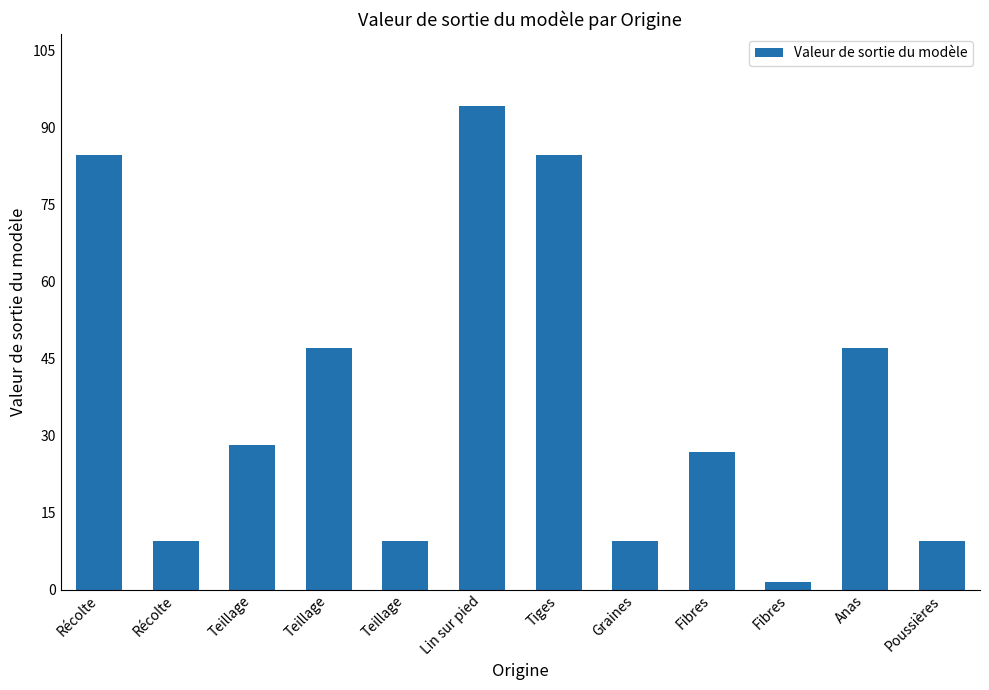

How many categories are shown in the chart?

12